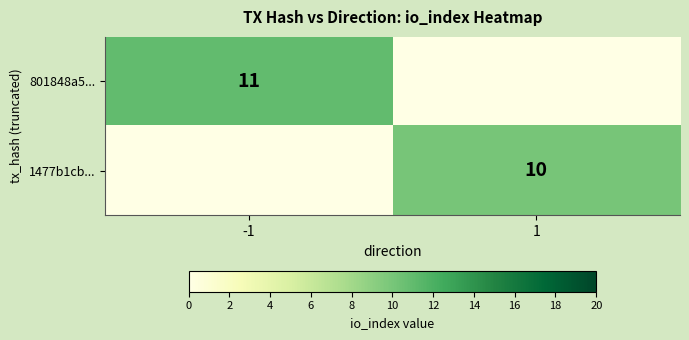

The 1477b1cb... series shows 10 at 1. True or false?

True